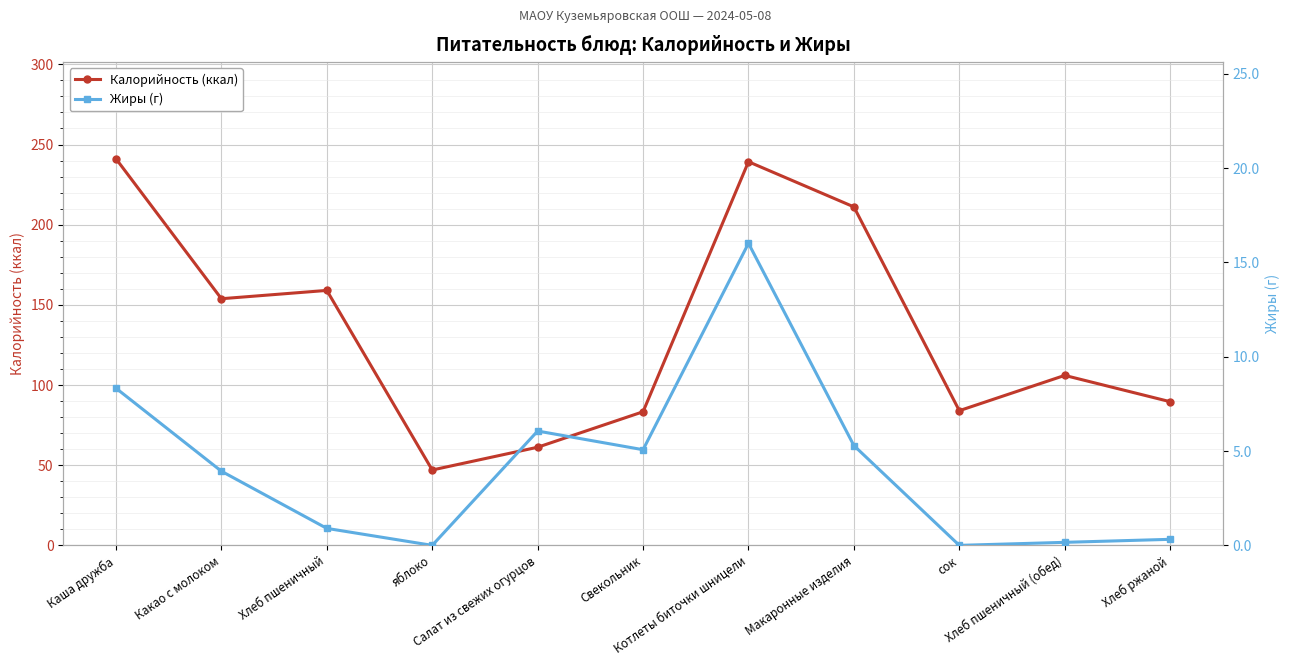

Between Хлеб ржаной and Свекольник, which is larger?

Хлеб ржаной